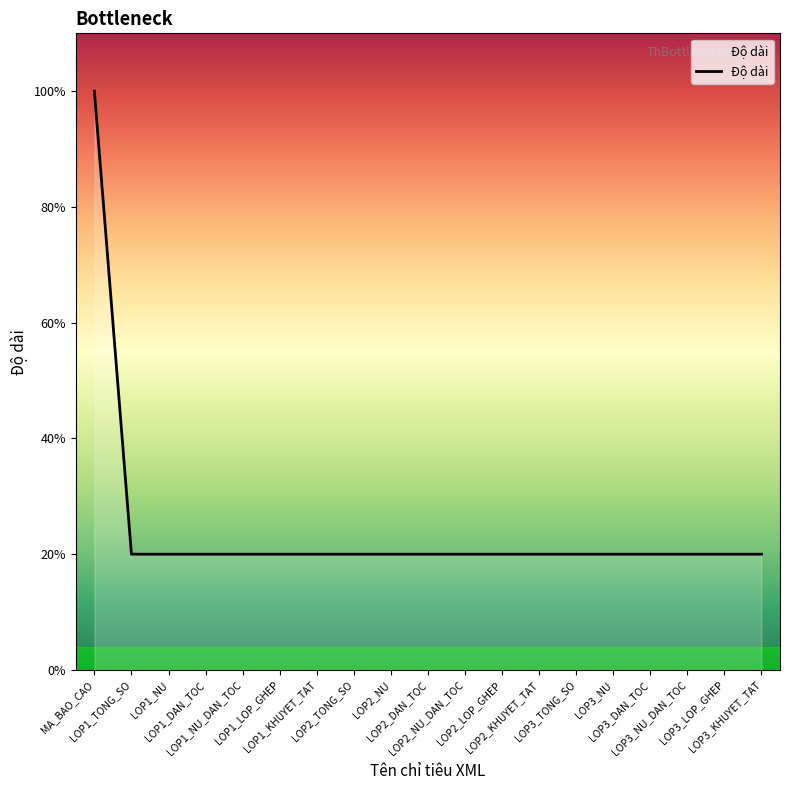

Rank the categories by value from lowest to highest.

LOP1_TONG_SO, LOP1_NU, LOP1_DAN_TOC, LOP1_NU_DAN_TOC, LOP1_LOP_GHEP, LOP1_KHUYET_TAT, LOP2_TONG_SO, LOP2_NU, LOP2_DAN_TOC, LOP2_NU_DAN_TOC, LOP2_LOP_GHEP, LOP2_KHUYET_TAT, LOP3_TONG_SO, LOP3_NU, LOP3_DAN_TOC, LOP3_NU_DAN_TOC, LOP3_LOP_GHEP, LOP3_KHUYET_TAT, MA_BAO_CAO